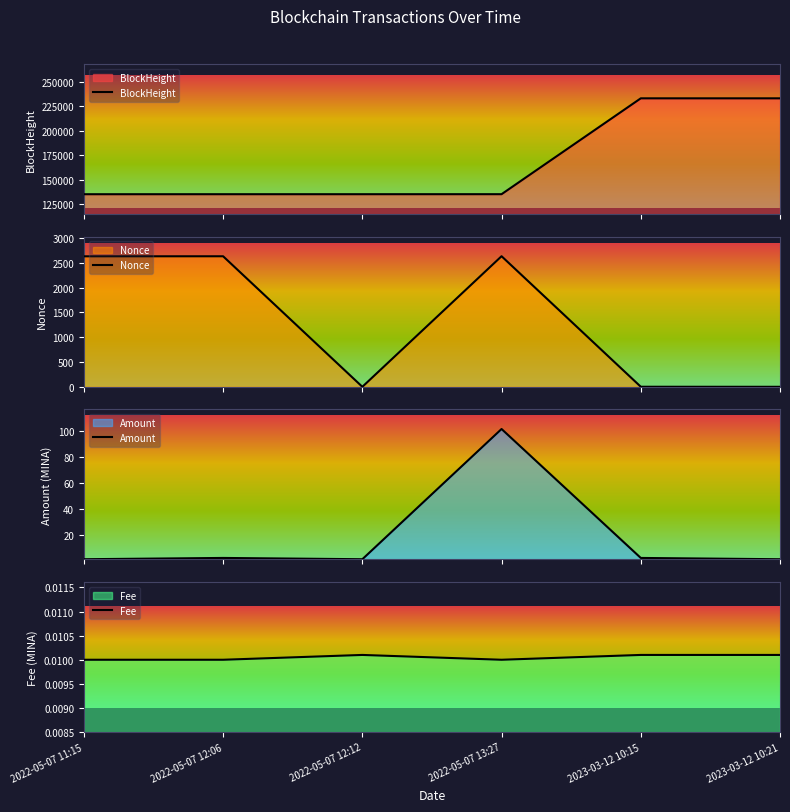

Where is Amount nearest to the value 51?

2022-05-07 12:06